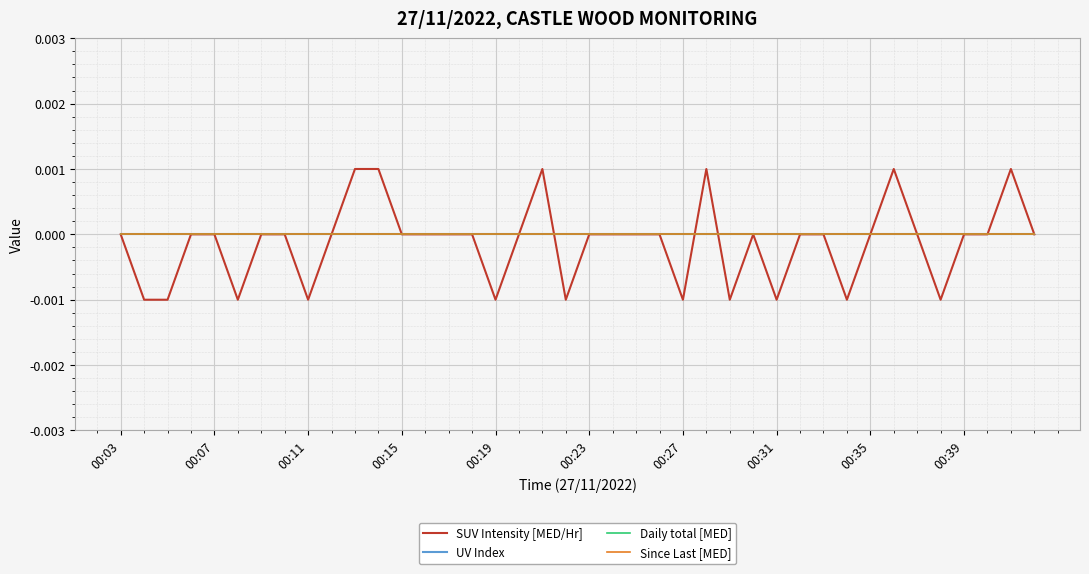

Does the chart display data point markers on the line(s)?

No